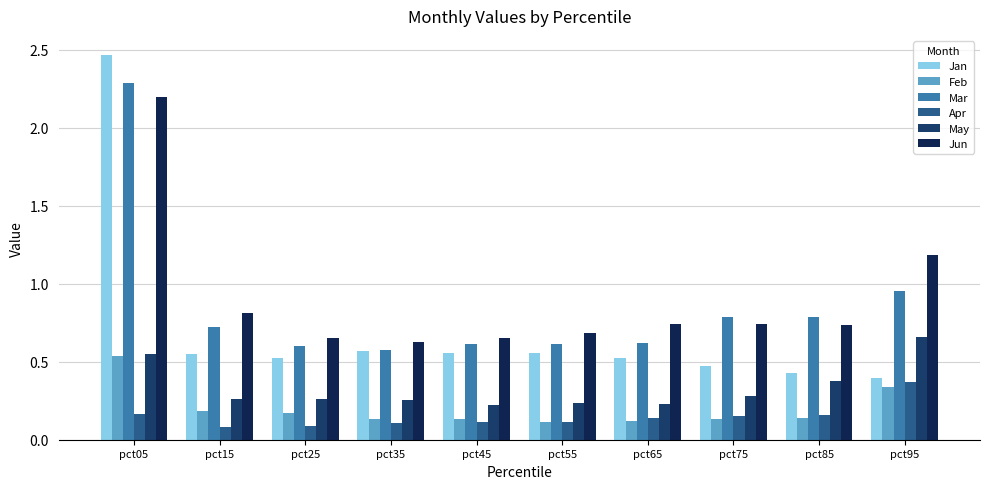

Are the bars grouped side by side (vs. stacked)?

Yes